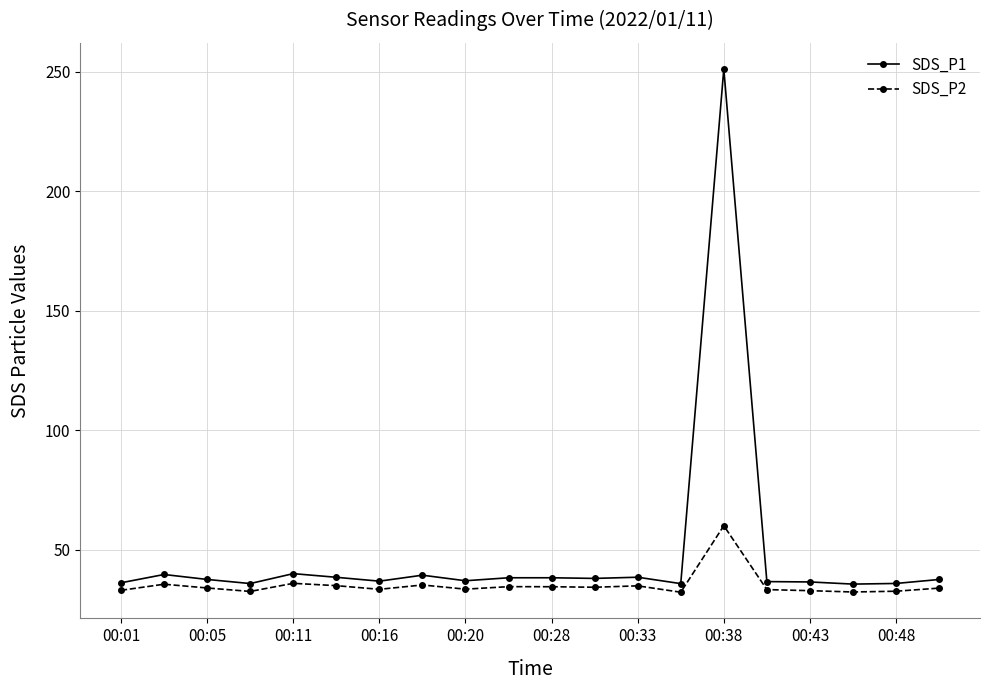

Which series has the largest total across all categories?

SDS_P1